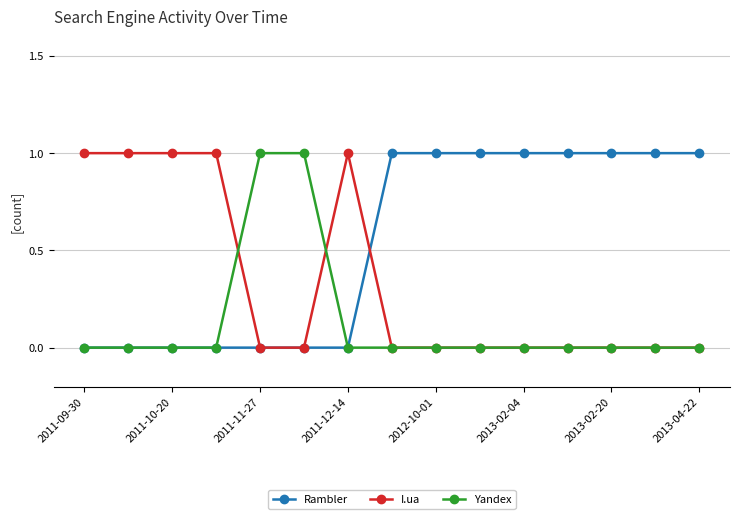

What is the sum of all I.ua values?

5